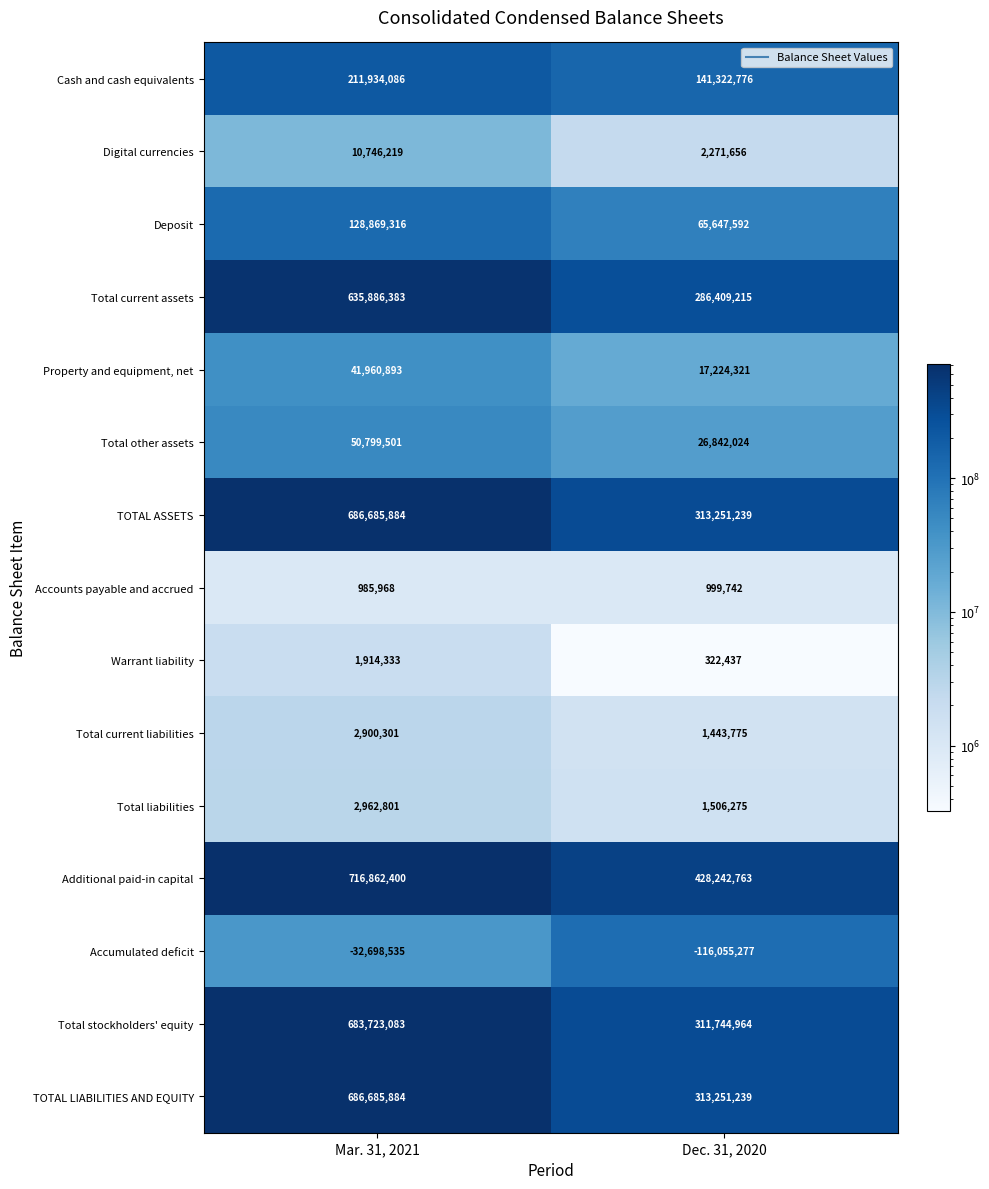

What is the spread (max minus min) of values at Dec. 31, 2020?

544298040